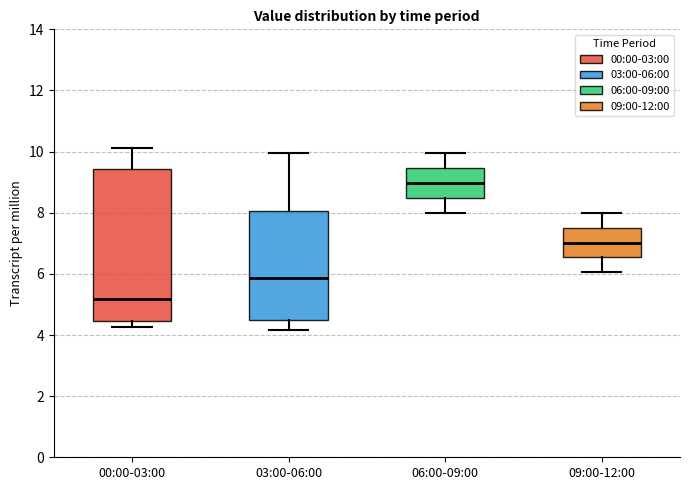

Which box has the highest median line?

06:00-09:00